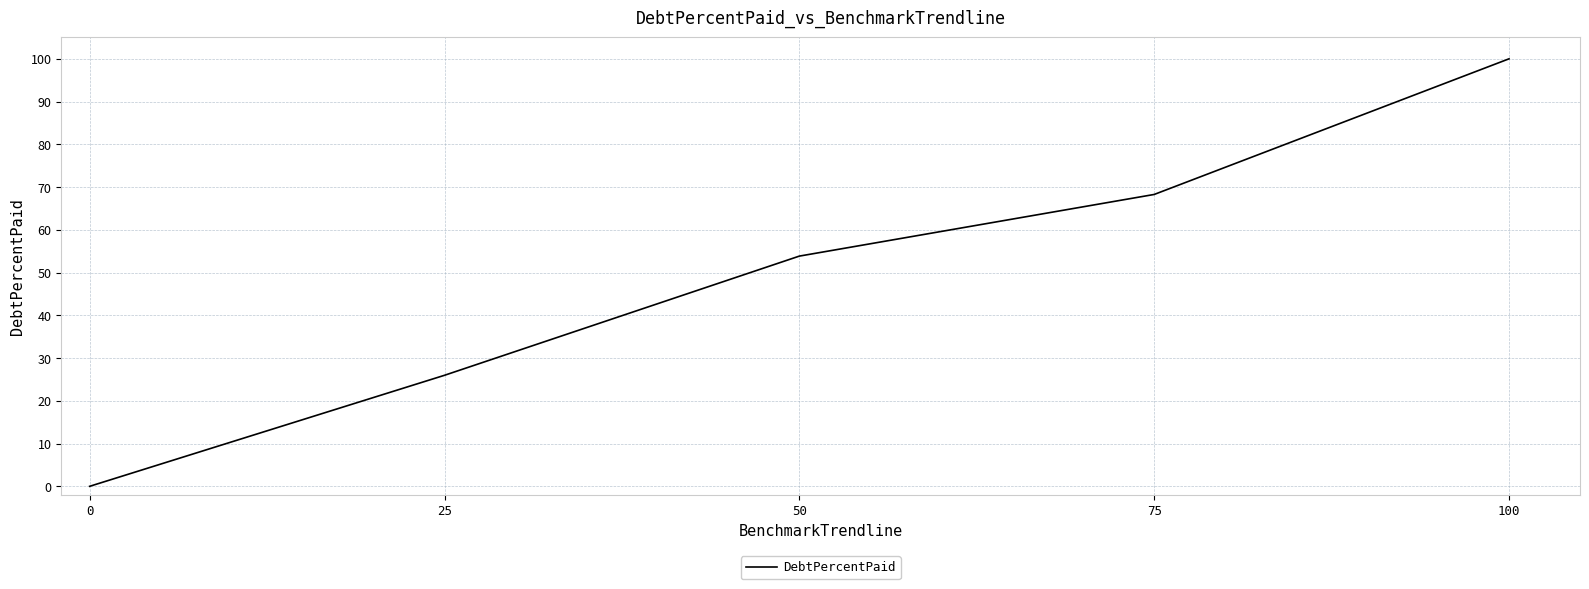

Rank the categories by value from lowest to highest.

0, 25, 50, 75, 100